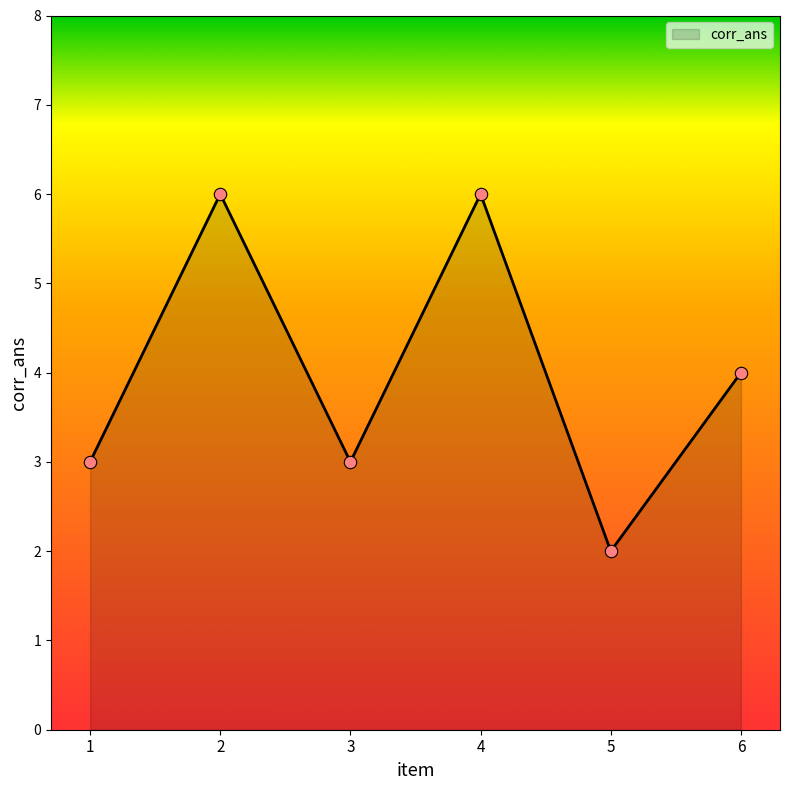

Approximately how many times larger is the value at 6 compared to 3?

1.3